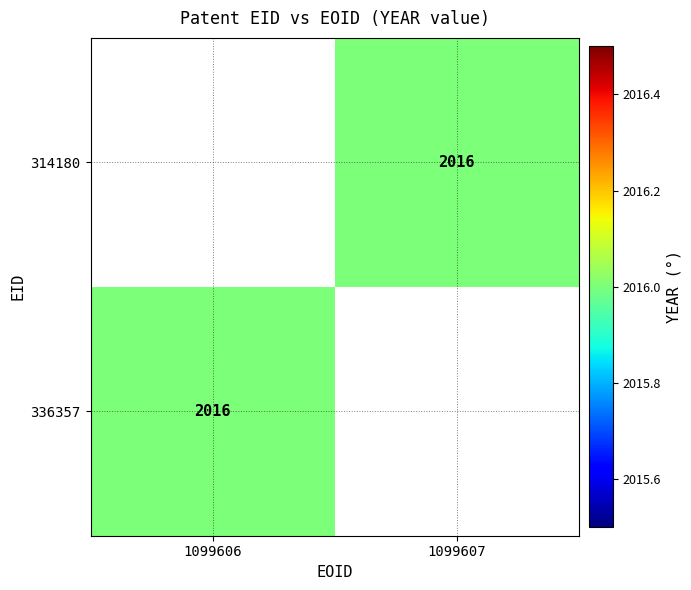

What is the approximate value of 336357 at 1099606?

2016.0